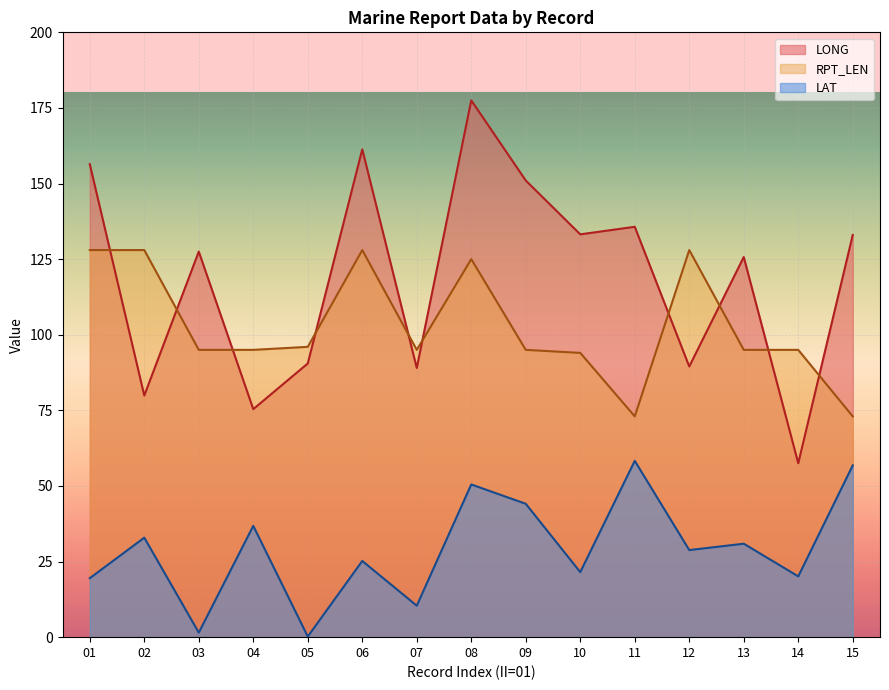

At how many categories does at least one series exceed 145?

4